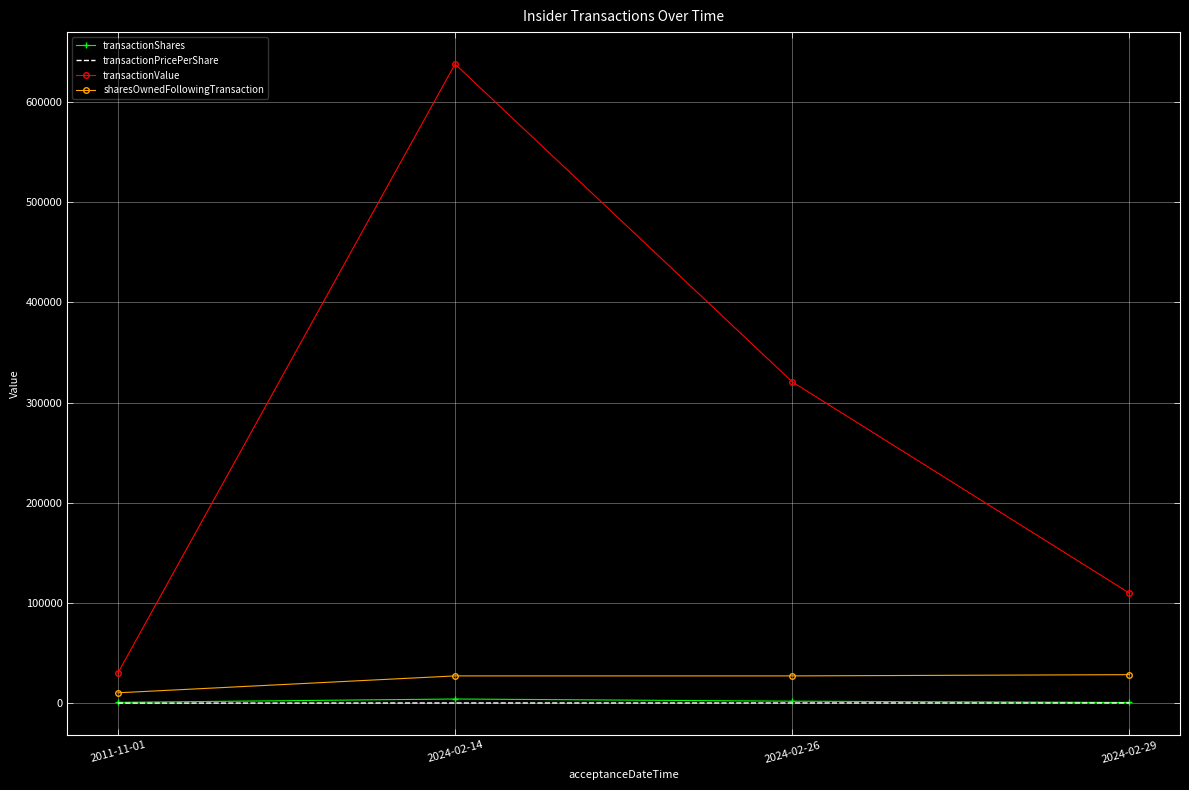

Is the value of transactionValue at 2024-02-26 greater than the value of transactionPricePerShare at 2024-02-14?

Yes